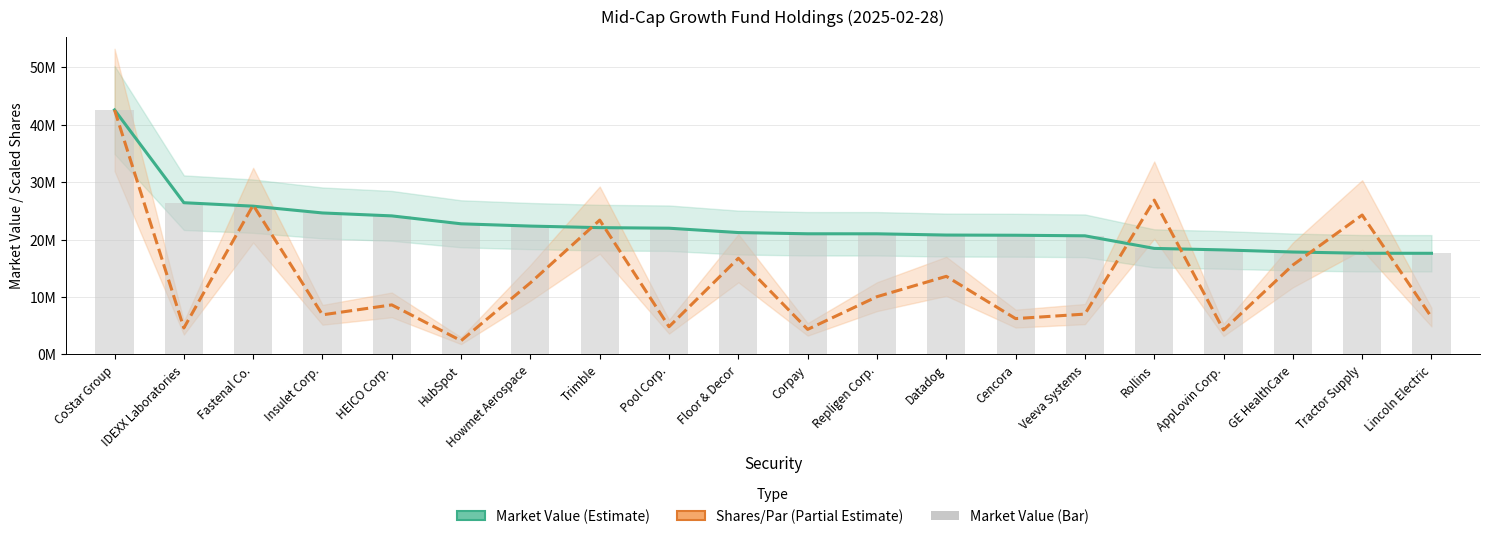

Which has a higher value, Tractor Supply or HubSpot?

HubSpot